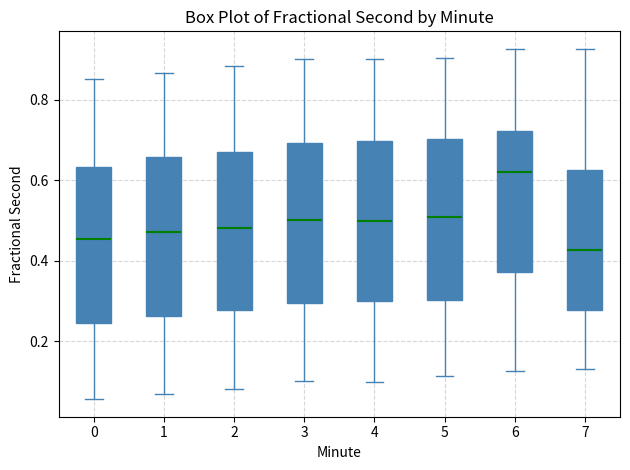

Which box's median line is the highest?

6